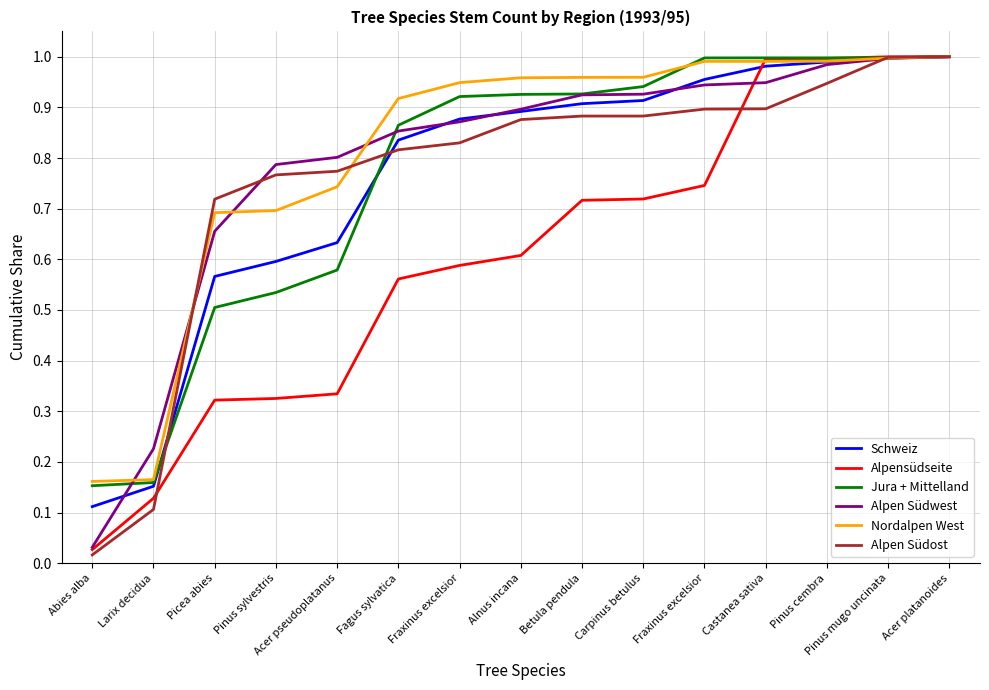

Reading left to right, transcribe all the data shown in this chart.

Schweiz: Abies alba=0.1	Larix decidua=0.2	Picea abies=0.6	Pinus sylvestris=0.6	Acer pseudoplatanus=0.6	Fagus sylvatica=0.8	Fraxinus excelsior=0.9	Alnus incana=0.9	Betula pendula=0.9	Carpinus betulus=0.9	Fraxinus excelsior=1.0	Castanea sativa=1.0	Pinus cembra=1.0	Pinus mugo uncinata=1.0	Acer platanoides=1.0
Alpensüdseite: Abies alba=0.0	Larix decidua=0.1	Picea abies=0.3	Pinus sylvestris=0.3	Acer pseudoplatanus=0.3	Fagus sylvatica=0.6	Fraxinus excelsior=0.6	Alnus incana=0.6	Betula pendula=0.7	Carpinus betulus=0.7	Fraxinus excelsior=0.7	Castanea sativa=1.0	Pinus cembra=1.0	Pinus mugo uncinata=1.0	Acer platanoides=1.0
Jura + Mittelland: Abies alba=0.2	Larix decidua=0.2	Picea abies=0.5	Pinus sylvestris=0.5	Acer pseudoplatanus=0.6	Fagus sylvatica=0.9	Fraxinus excelsior=0.9	Alnus incana=0.9	Betula pendula=0.9	Carpinus betulus=0.9	Fraxinus excelsior=1.0	Castanea sativa=1.0	Pinus cembra=1.0	Pinus mugo uncinata=1.0	Acer platanoides=1.0
Alpen Südwest: Abies alba=0.0	Larix decidua=0.2	Picea abies=0.7	Pinus sylvestris=0.8	Acer pseudoplatanus=0.8	Fagus sylvatica=0.9	Fraxinus excelsior=0.9	Alnus incana=0.9	Betula pendula=0.9	Carpinus betulus=0.9	Fraxinus excelsior=0.9	Castanea sativa=0.9	Pinus cembra=1.0	Pinus mugo uncinata=1.0	Acer platanoides=1.0
Nordalpen West: Abies alba=0.2	Larix decidua=0.2	Picea abies=0.7	Pinus sylvestris=0.7	Acer pseudoplatanus=0.7	Fagus sylvatica=0.9	Fraxinus excelsior=0.9	Alnus incana=1.0	Betula pendula=1.0	Carpinus betulus=1.0	Fraxinus excelsior=1.0	Castanea sativa=1.0	Pinus cembra=1.0	Pinus mugo uncinata=1.0	Acer platanoides=1.0
Alpen Südost: Abies alba=0.0	Larix decidua=0.1	Picea abies=0.7	Pinus sylvestris=0.8	Acer pseudoplatanus=0.8	Fagus sylvatica=0.8	Fraxinus excelsior=0.8	Alnus incana=0.9	Betula pendula=0.9	Carpinus betulus=0.9	Fraxinus excelsior=0.9	Castanea sativa=0.9	Pinus cembra=0.9	Pinus mugo uncinata=1.0	Acer platanoides=1.0